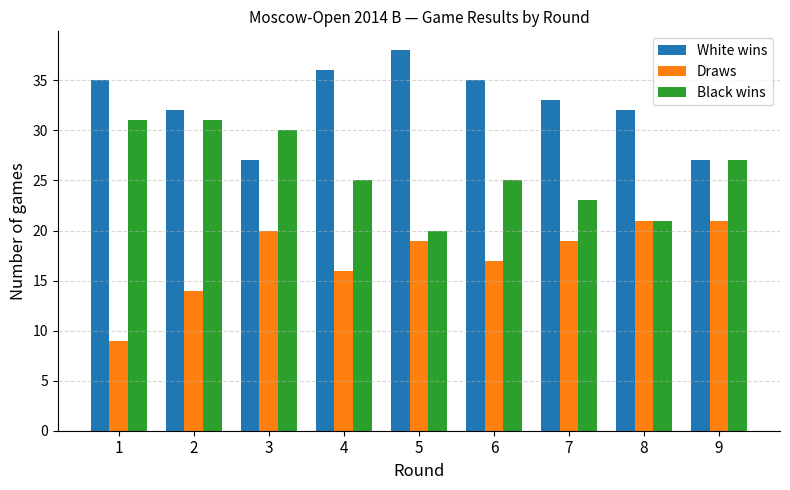

How many groups of bars are there?

9